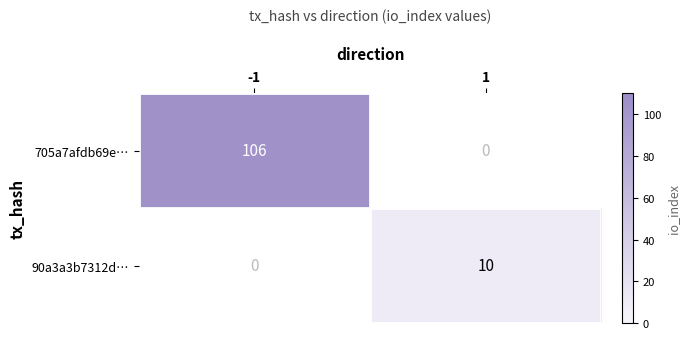

Reading right to left, list all the values displayed in this chart.

705a7afdb69e…: 0	106
90a3a3b7312d…: 10	0